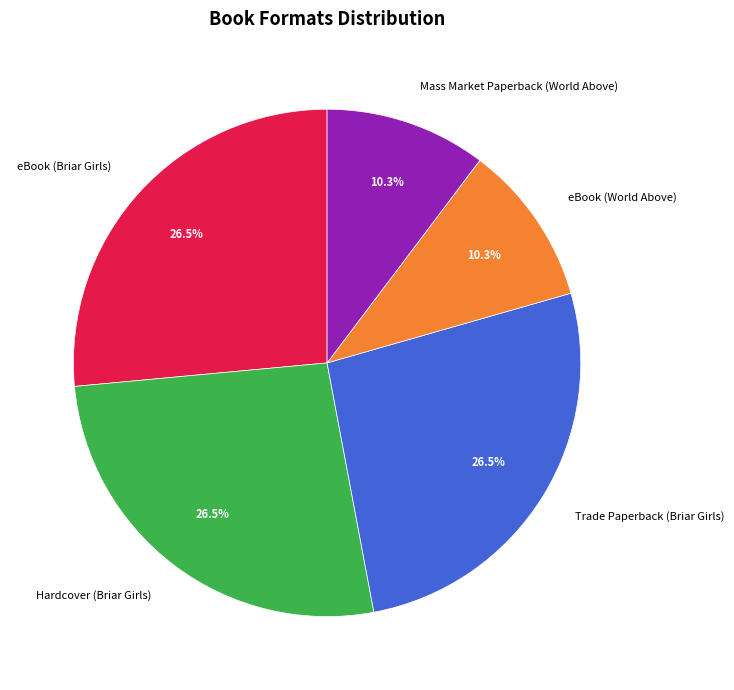

Combined, what portion of the pie is Mass Market Paperback (World Above) and Hardcover (Briar Girls)?

36.8%